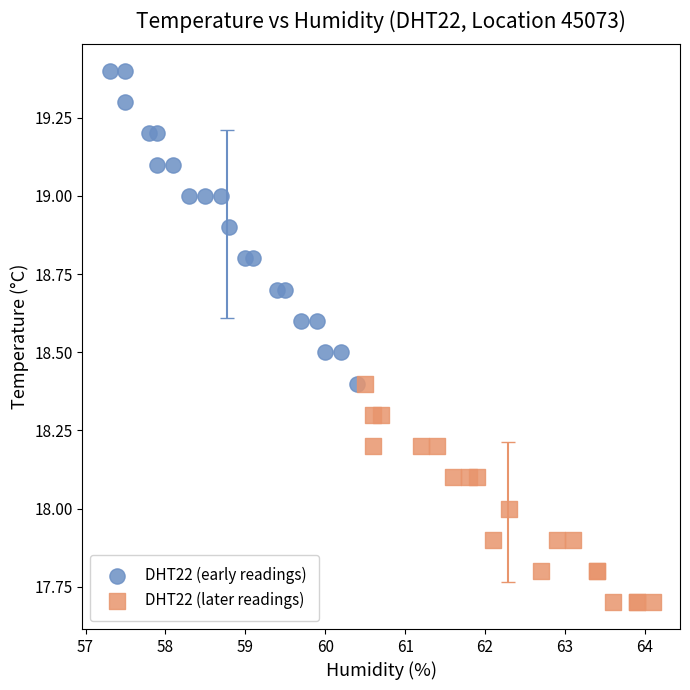

Which series contains the highest Y value?

DHT22 (early readings)